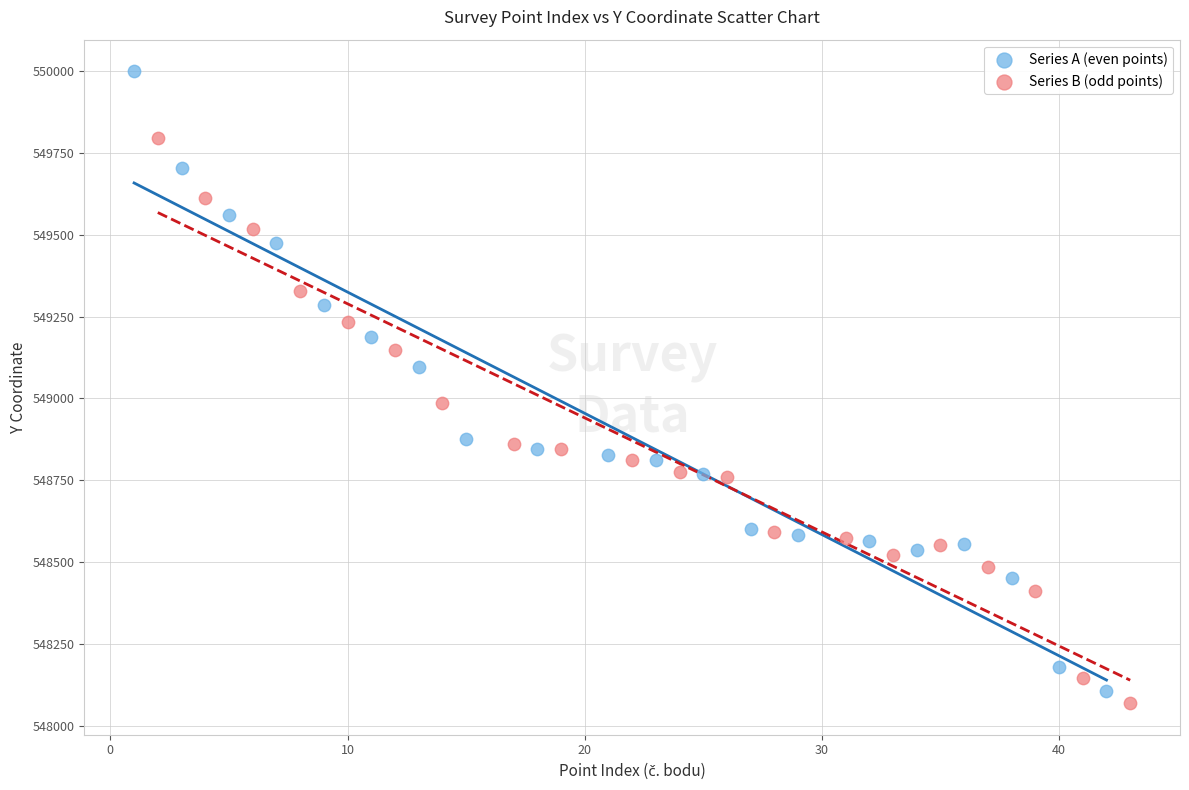

Which series reaches the maximum Y coordinate?

Series A (even points)